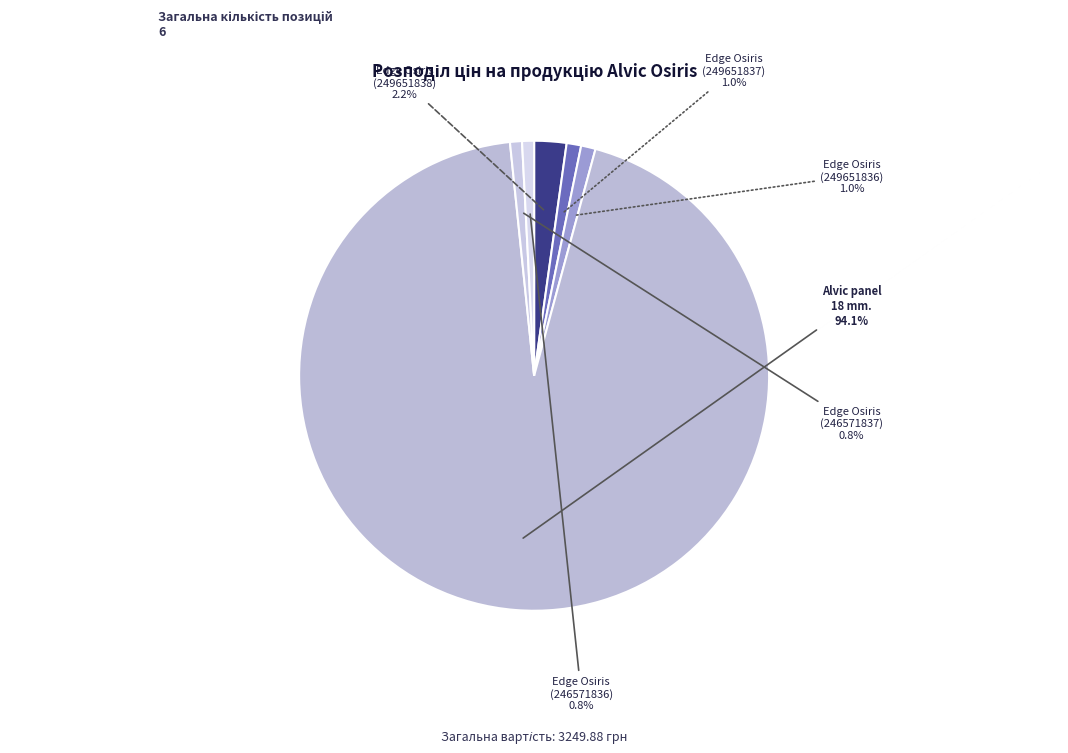

Which category has the biggest portion of the pie?

Alvic panel 18 mm.